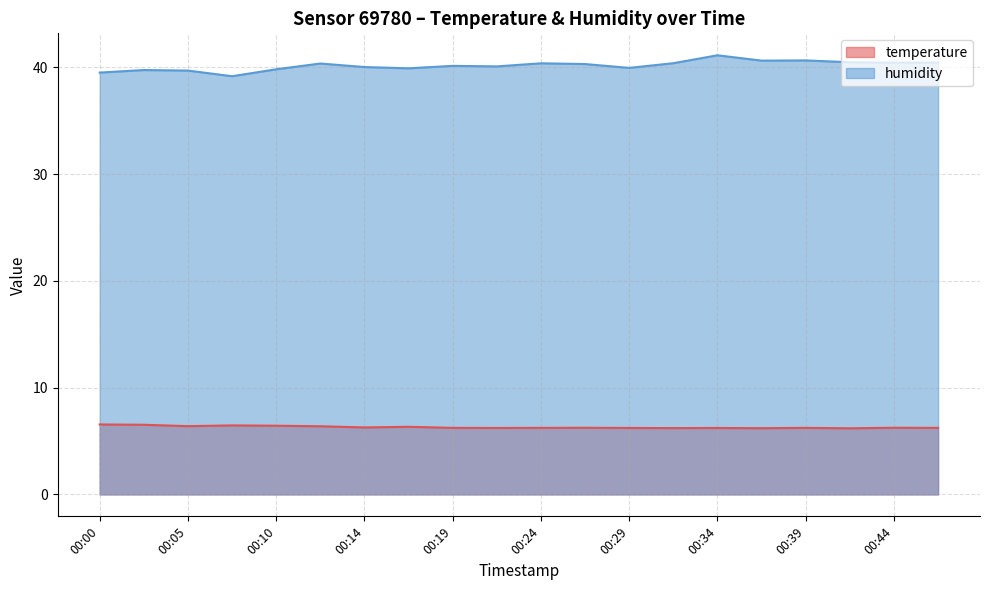

What are all the series names shown in the legend?

temperature, humidity